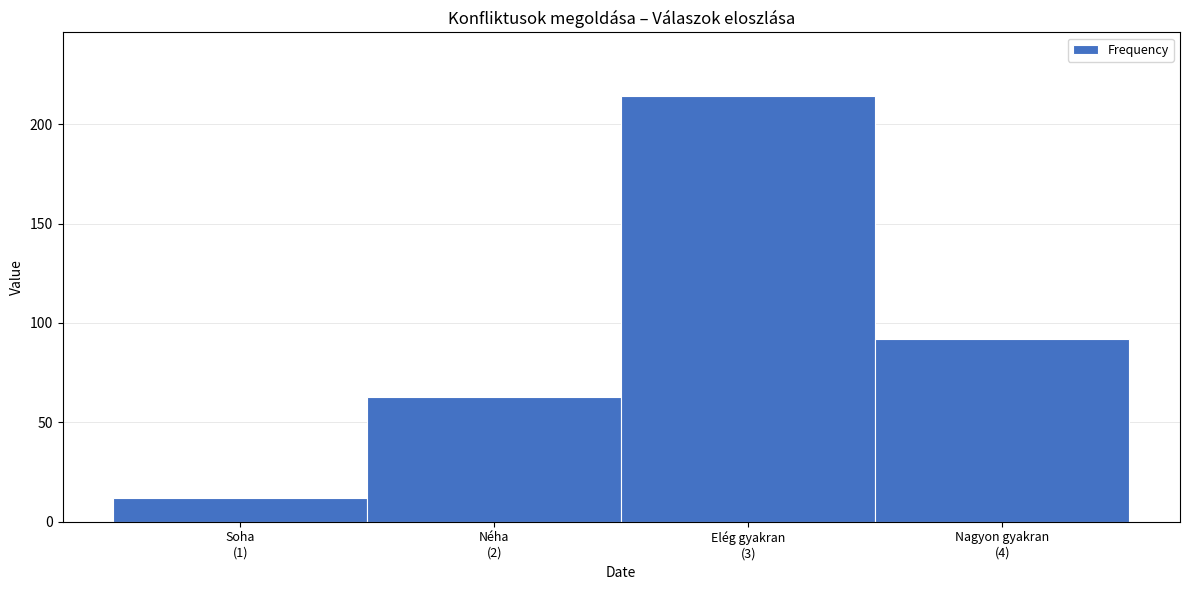

Reading left to right, extract all data points from this chart.

12	63	214	92